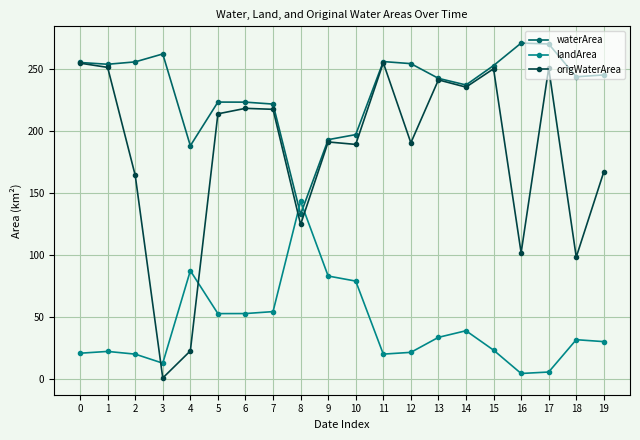

What is the highest value of the origWaterArea series?

255.1